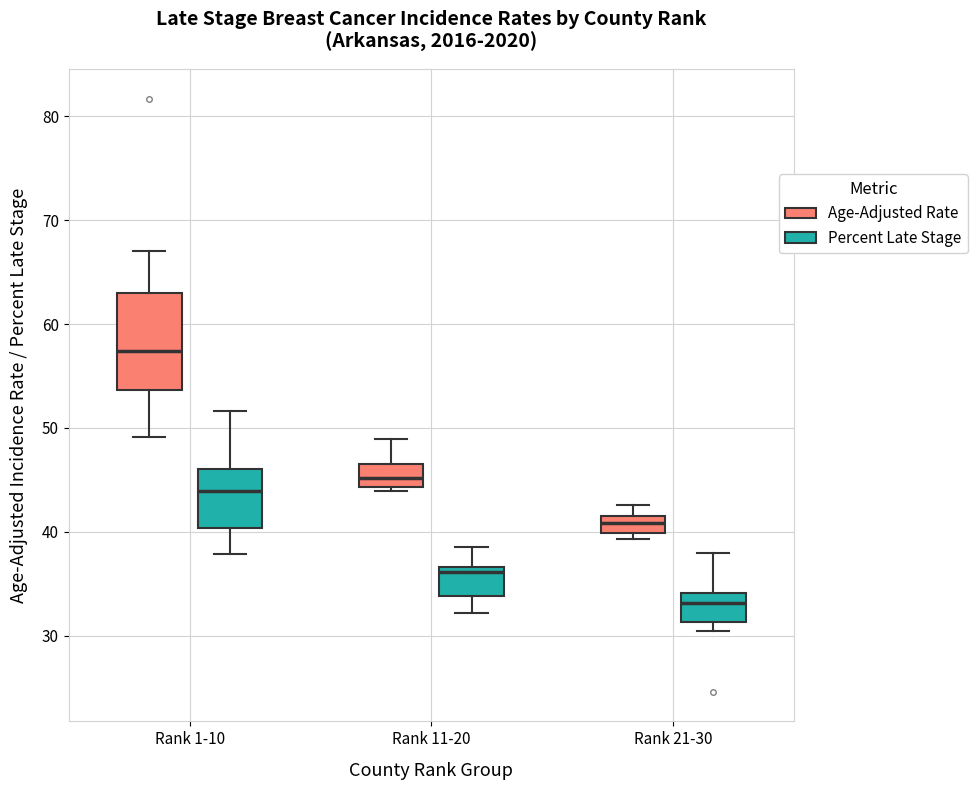

Reading left to right, read every box against the y-axis: the position of its median line, the range the box covers, and the ends of its whiskers. The values are not printed on the chart, so give them approximately, as read against the axis.

Rank 1-10 (Age-Adjusted Rate): median 57, box 54 to 63, whiskers 49 to 67
Rank 1-10 (Percent Late Stage): median 44, box 40 to 46, whiskers 38 to 52
Rank 11-20 (Age-Adjusted Rate): median 45, box 44 to 47, whiskers 44 (just below the box's lower edge) to 49
Rank 11-20 (Percent Late Stage): median 36, box 34 to 37, whiskers 32 to 39
Rank 21-30 (Age-Adjusted Rate): median 41, box 40 to 42, whiskers 39 to 43
Rank 21-30 (Percent Late Stage): median 33, box 31 to 34, whiskers 30 to 38